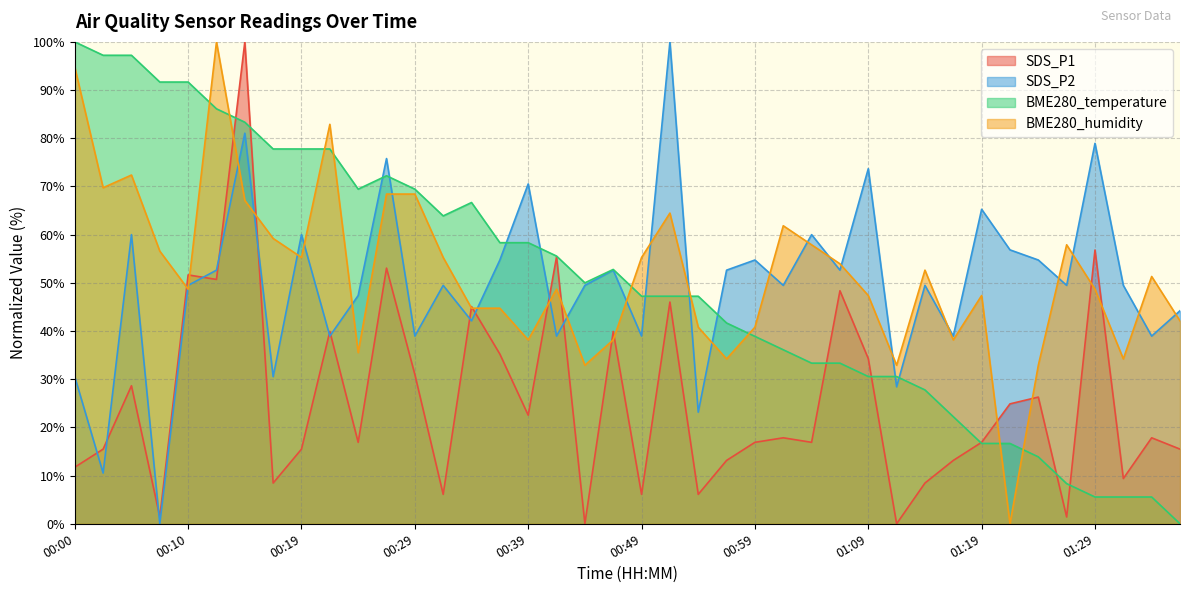

True or false: BME280_temperature has a value of 77.8 at 00:17.

True